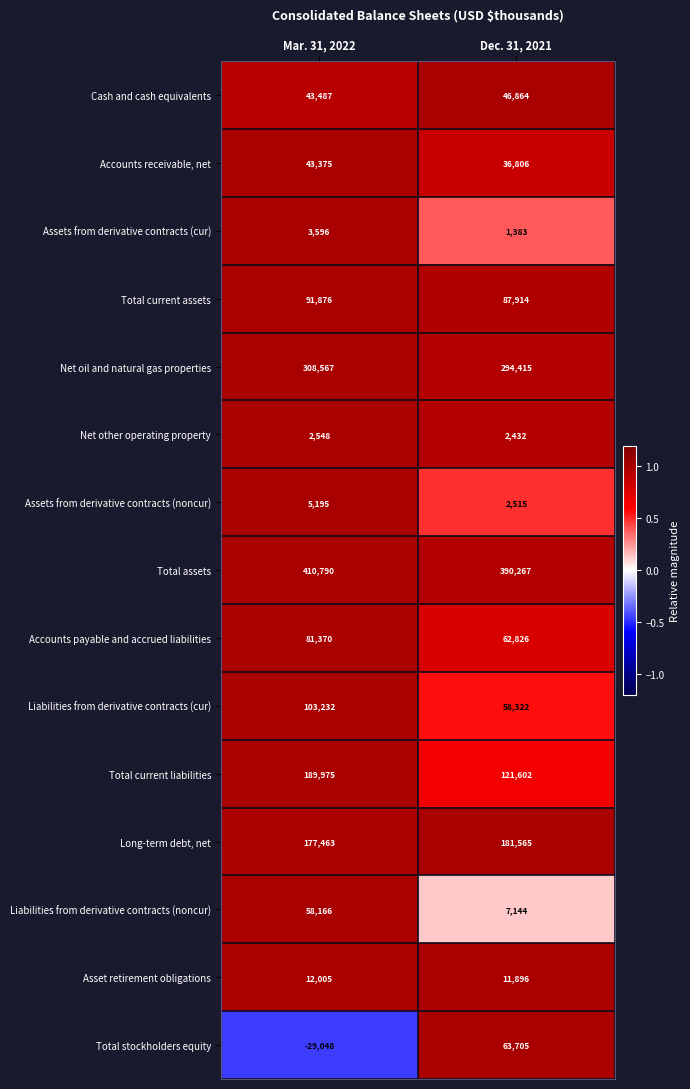

List the series in order of their peak value, lowest first.

Net other operating property, Assets from derivative contracts (cur), Assets from derivative contracts (noncur), Asset retirement obligations, Accounts receivable, net, Cash and cash equivalents, Liabilities from derivative contracts (noncur), Total stockholders equity, Accounts payable and accrued liabilities, Total current assets, Liabilities from derivative contracts (cur), Long-term debt, net, Total current liabilities, Net oil and natural gas properties, Total assets